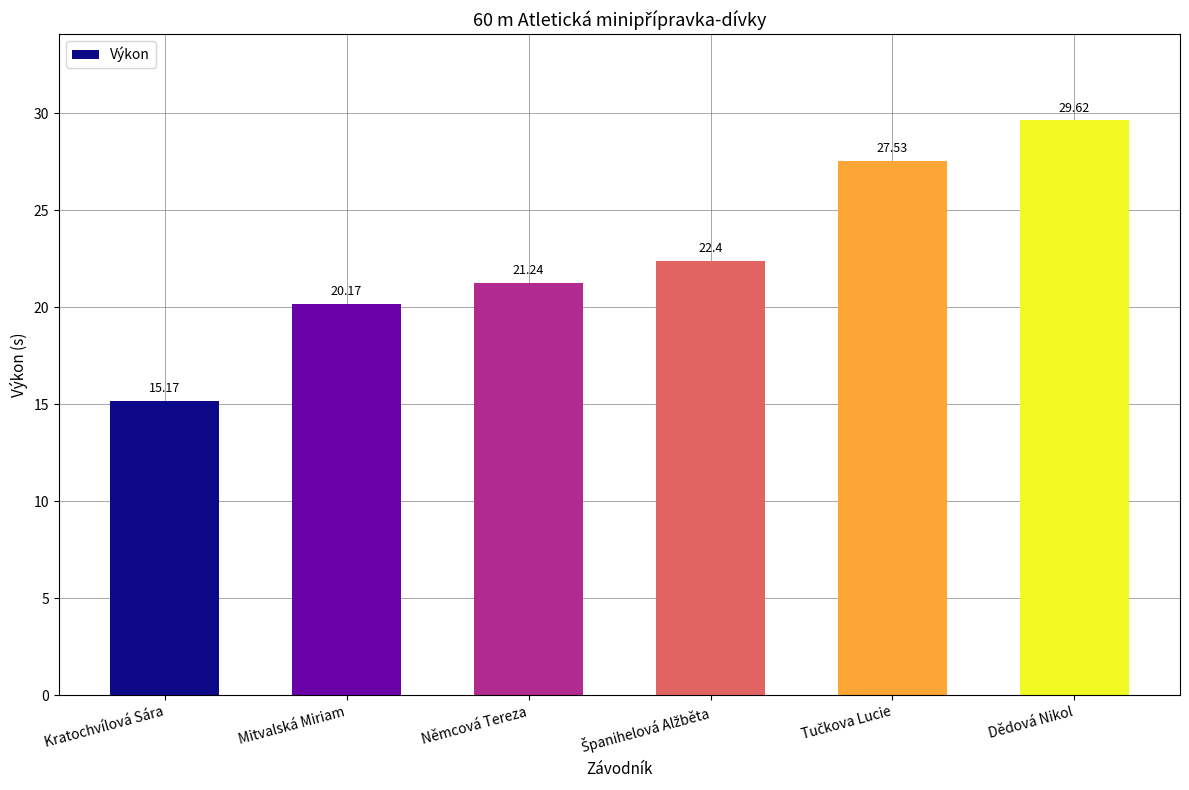

What position from the left is Kratochvílová Sára?

1